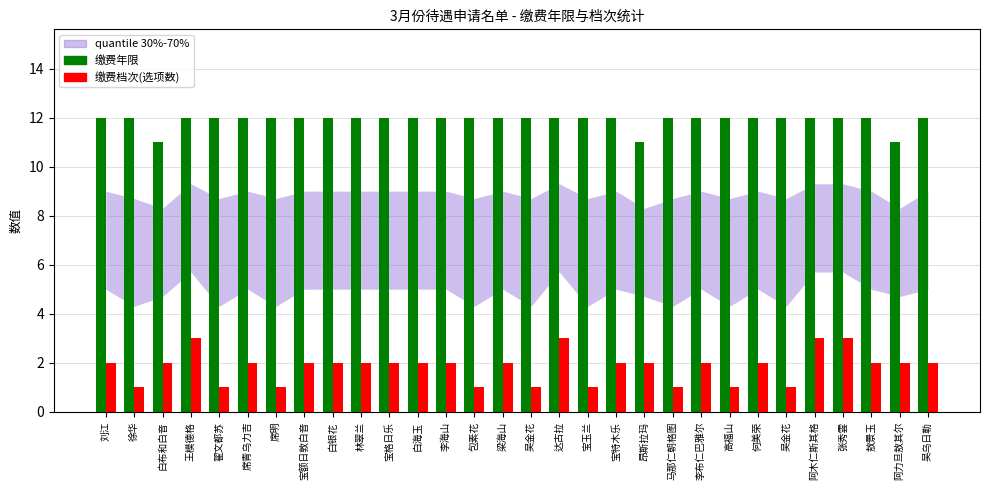

How many values in the 缴费档次(选项数) series are below 2?

9